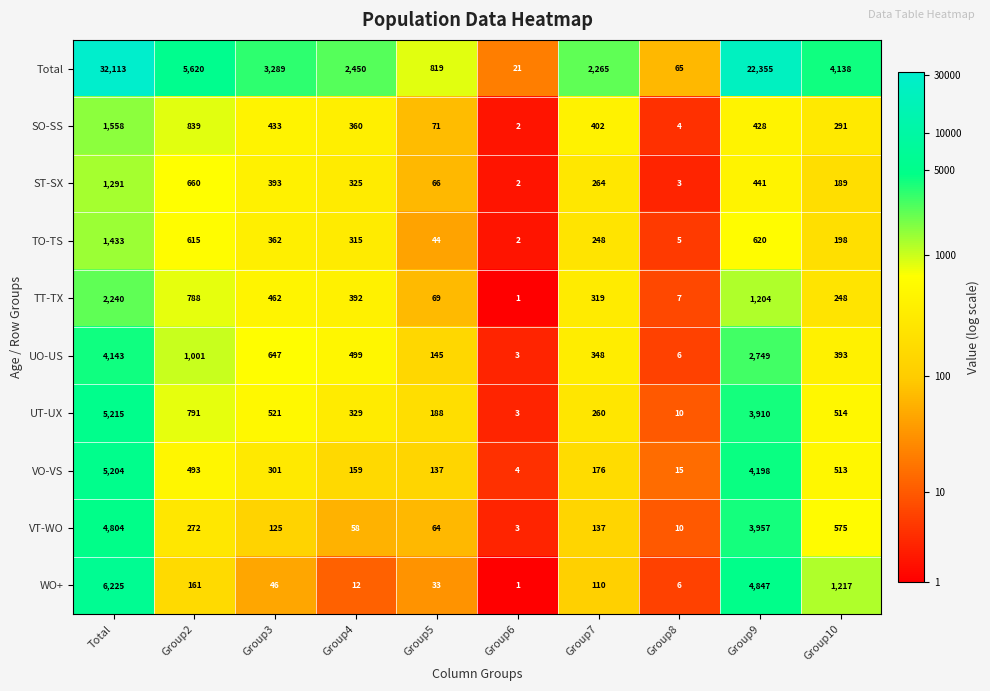

What is the sum of all TT-TX values?

5730